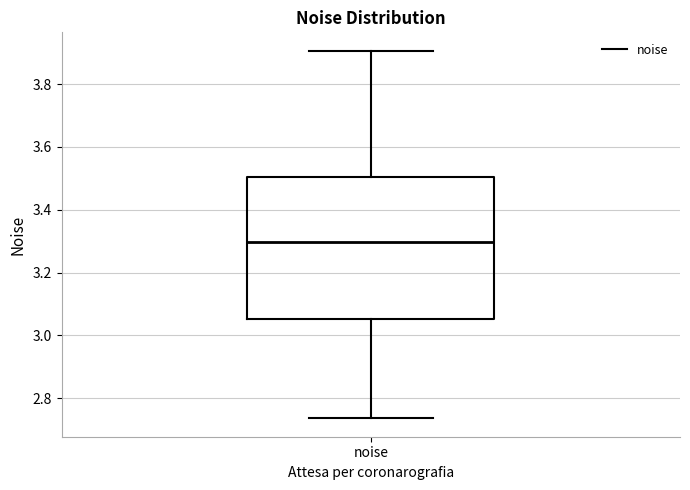

Where does the upper whisker of the box for noise end on the y-axis? The values are not printed on the chart, so give them approximately, as read against the axis.

3.90